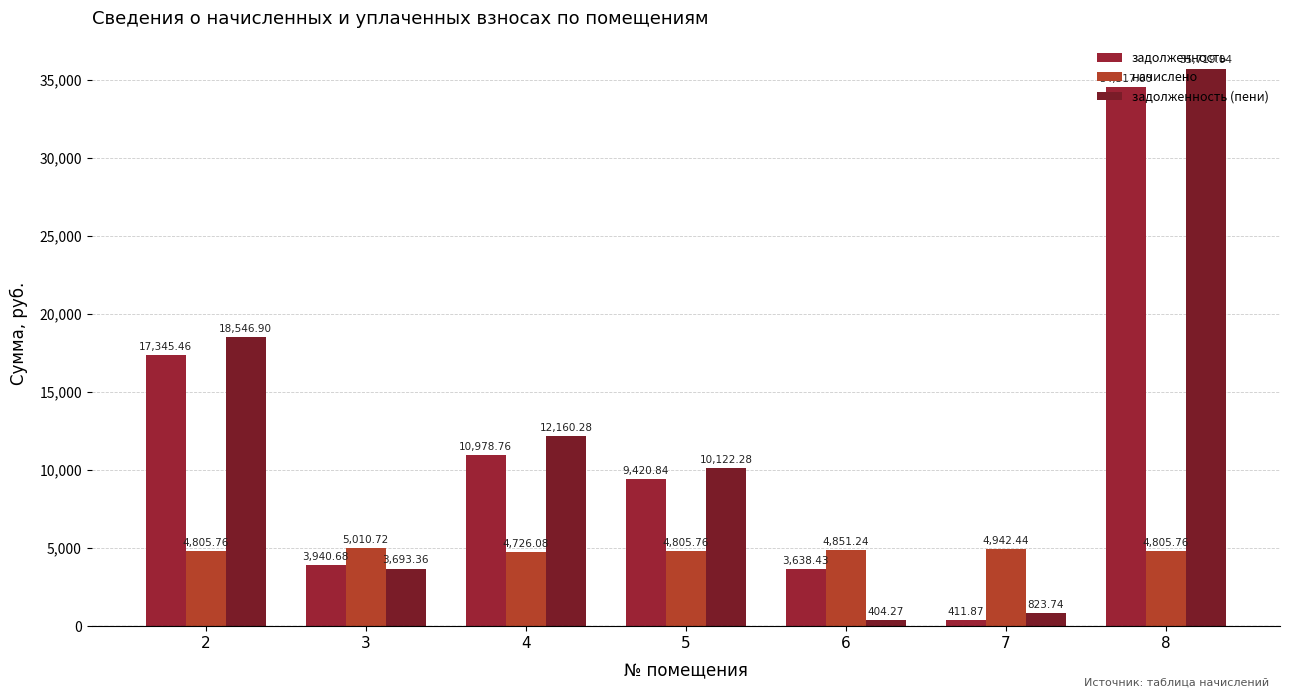

Read the начислено value at 7.

4942.4